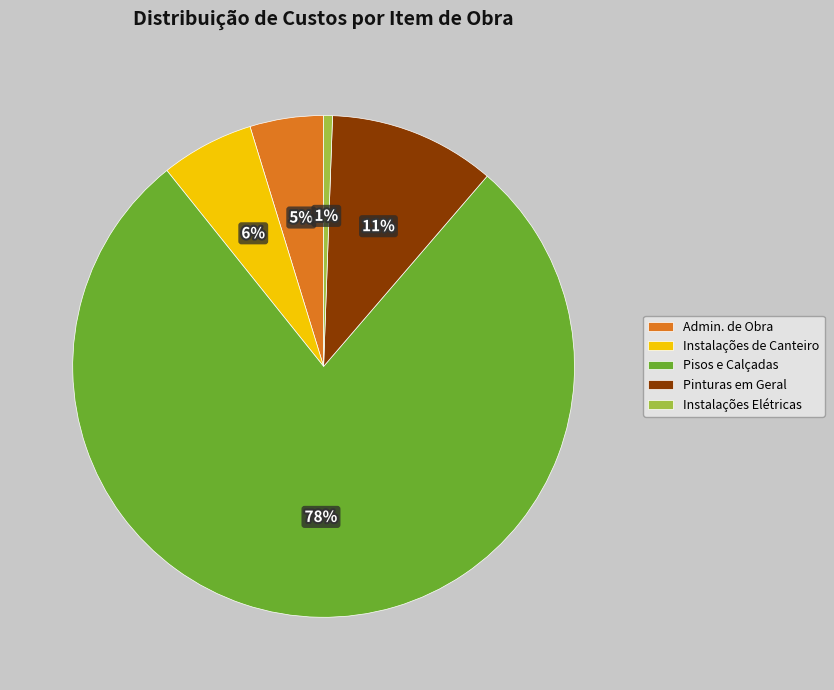

Is the sum of Pinturas em Geral and Pisos e Calçadas greater than half?

Yes